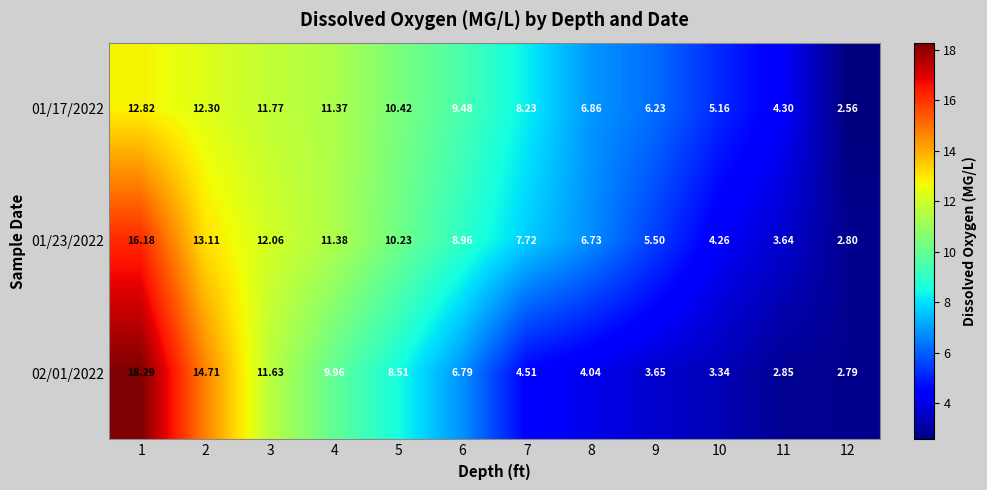

Is the value of 01/23/2022 at 10 greater than the value of 02/01/2022 at 5?

No